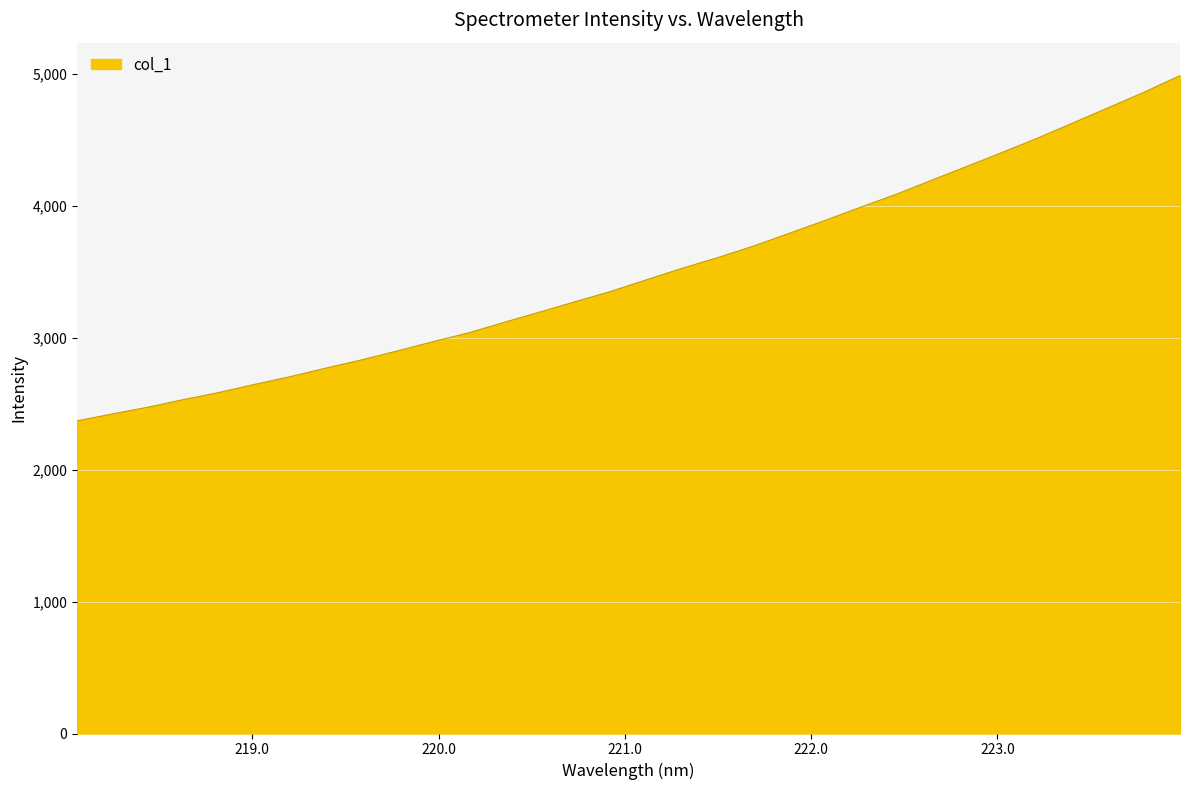

What is the difference between the maximum and minimum values?

2617.5